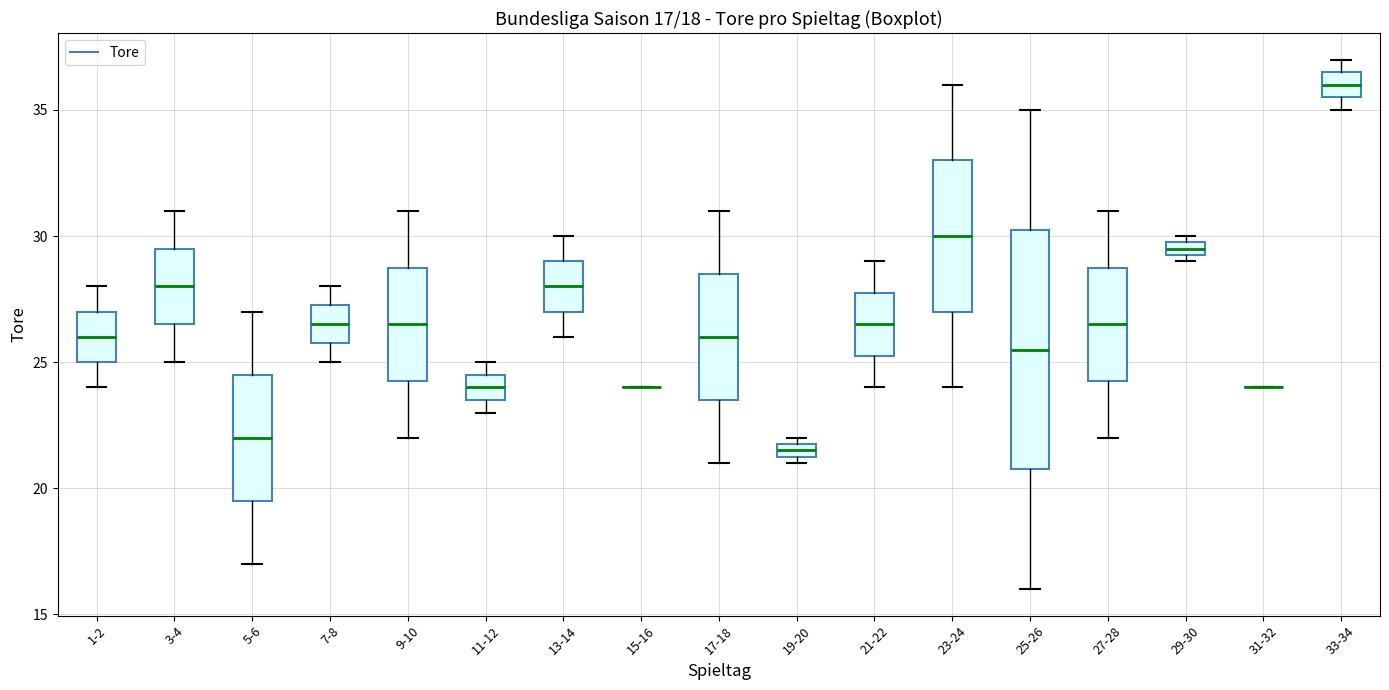

Which box is the tallest, from its lower edge to its upper edge?

25-26